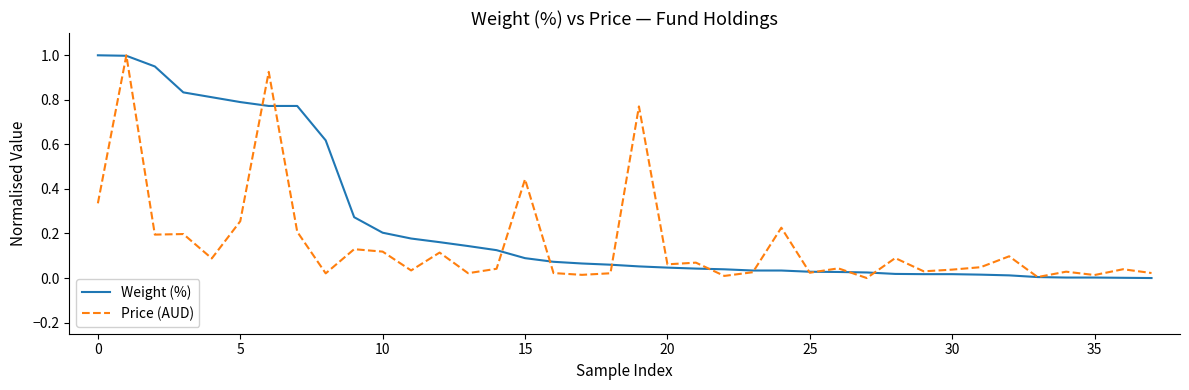

How many lines are shown in the chart?

2